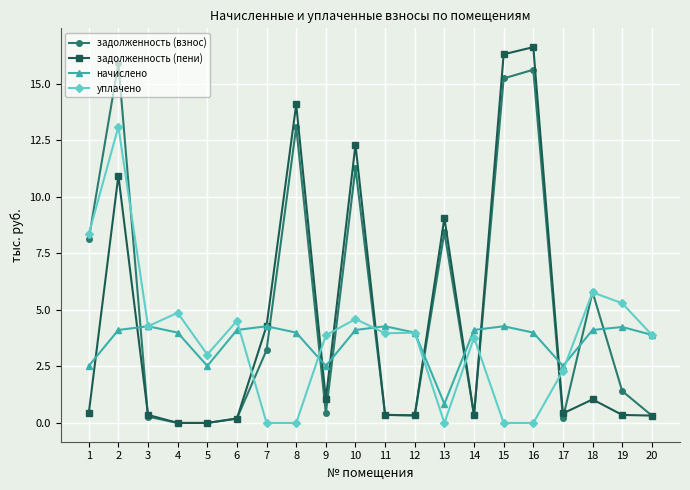

Which series has the largest total across all categories?

задолженность (взнос)